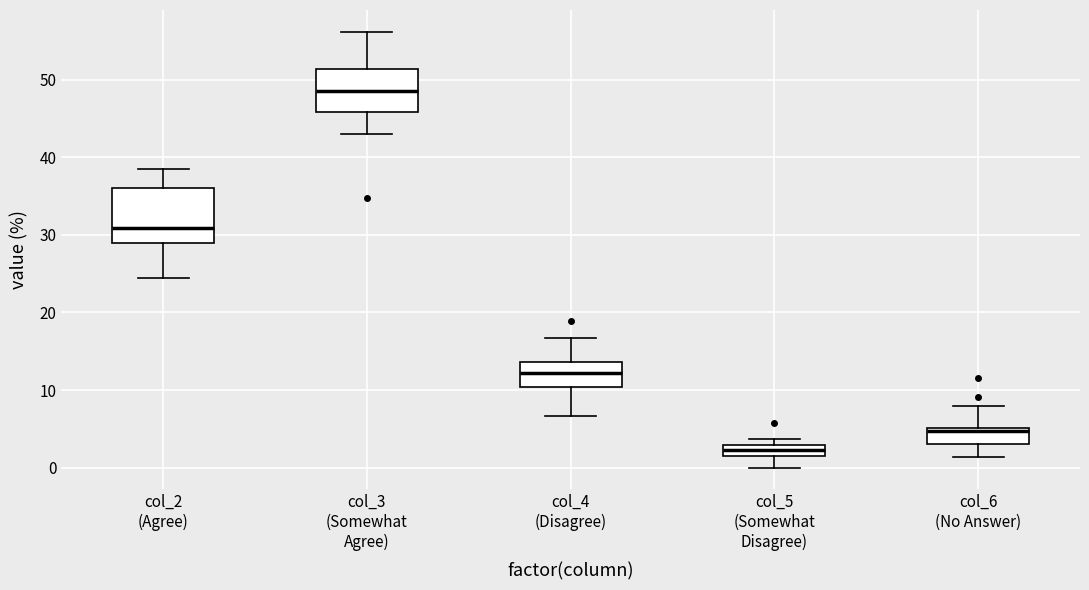

Comparing the boxes themselves (not the whiskers), which one is the tallest?

col_2 (Agree)